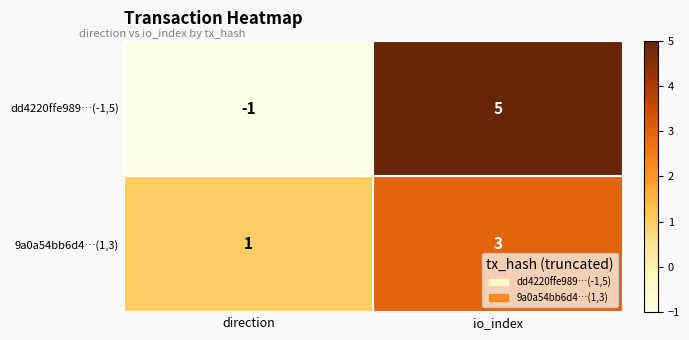

How many values in the 9a0a54bb6d4…(1,3) series are below 3?

1